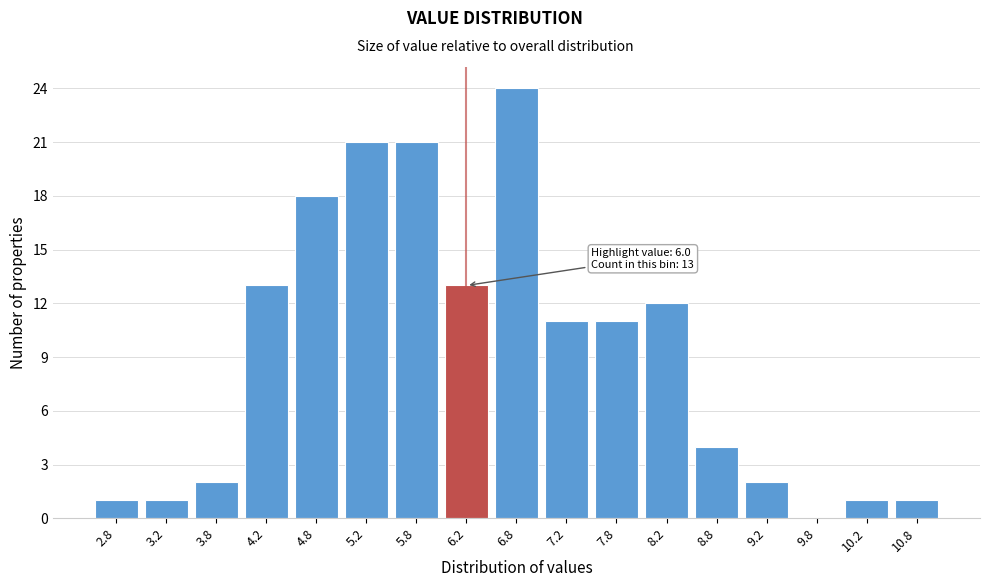

Which range on the x-axis has the tallest bar?

6.5 to 7.0